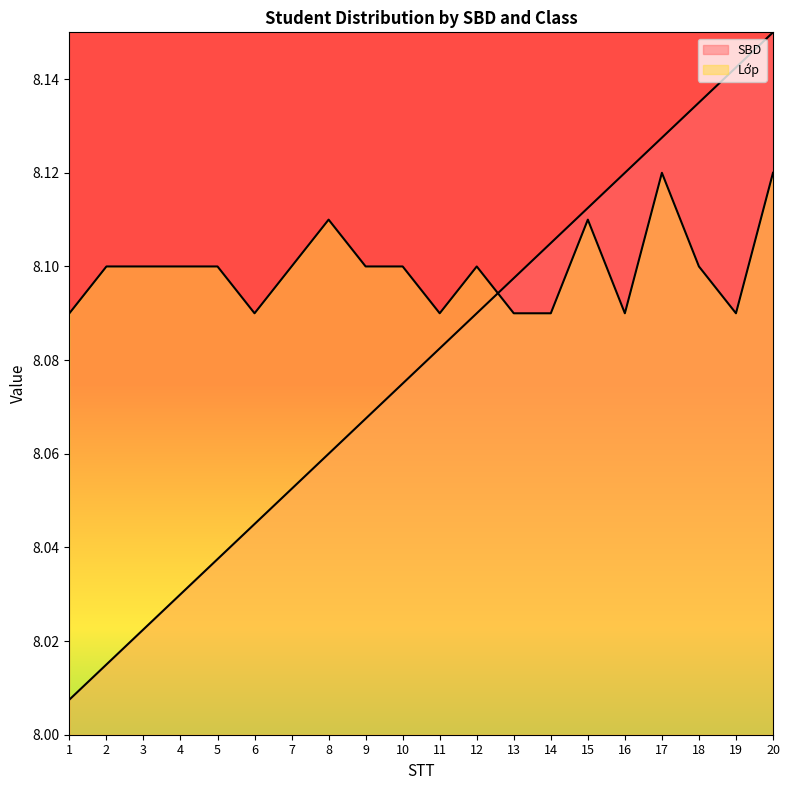

What is the lowest value of the SBD series?

8.0